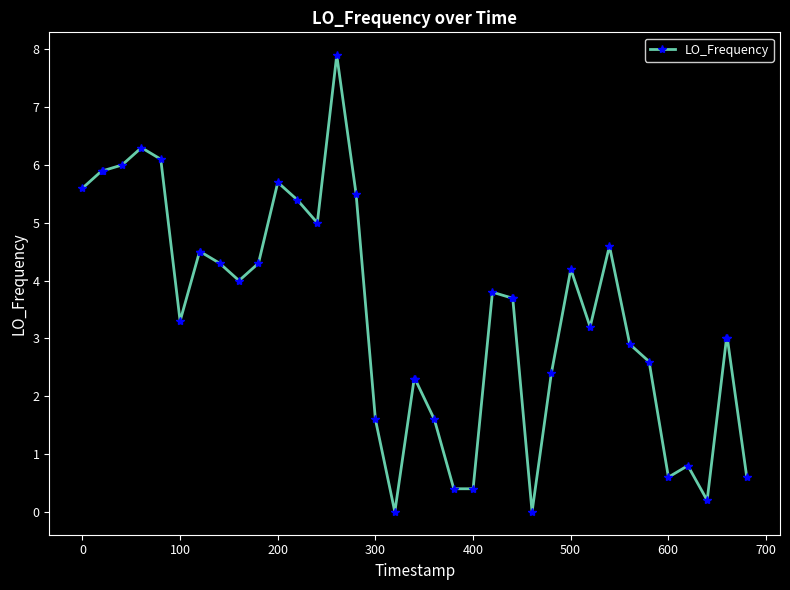

True or false: there are more than 0 points higher than both neighbors.

True